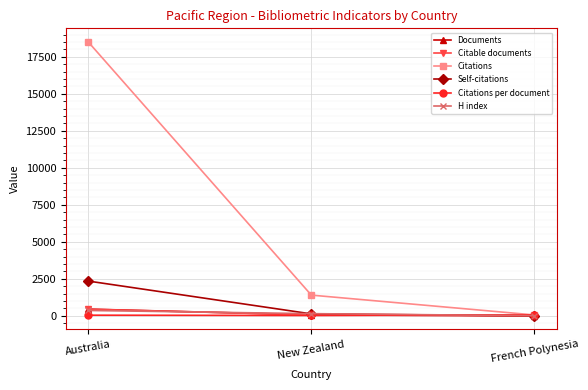

Which series has the widest spread of values?

Citations